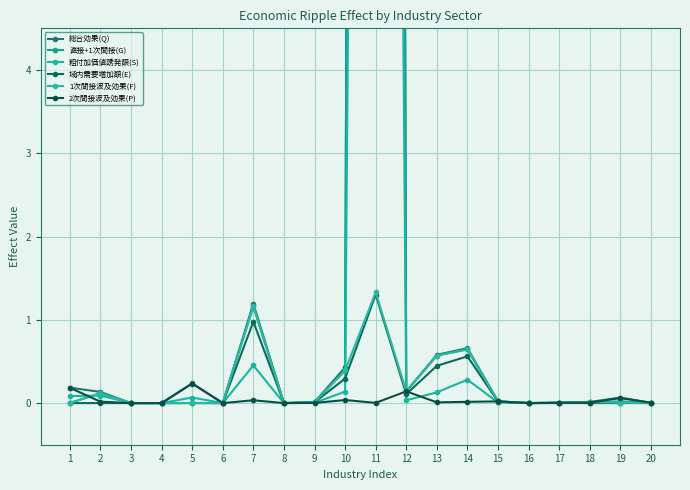

How many values in 1次間接波及効果(F) are above zero?

15